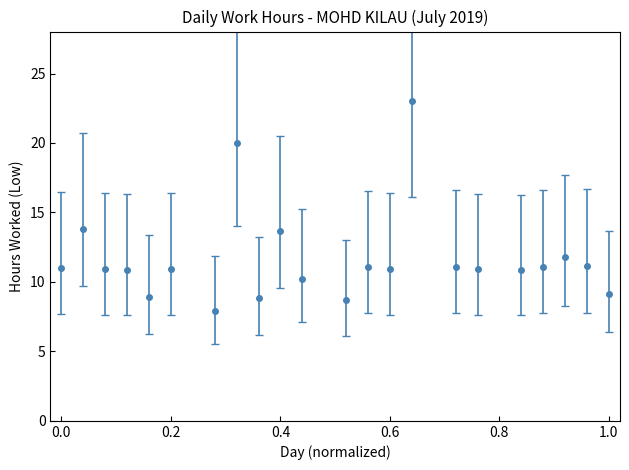

What is the value of the 2nd point from the left?

13.8